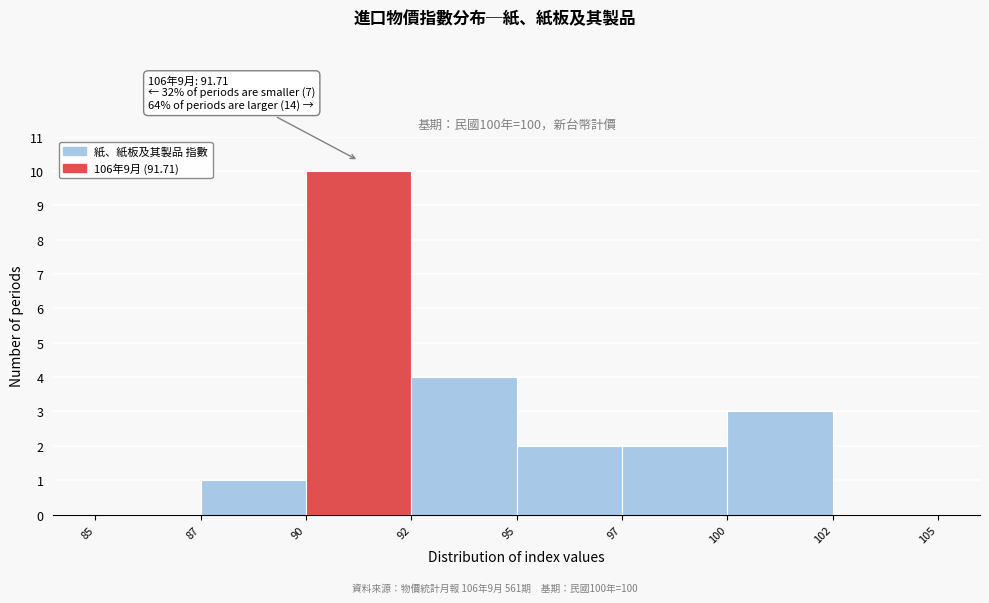

Reading right to left, transcribe all the data shown in this chart.

102=0	100=3	97=2	95=2	92=4	90=10	87=1	85=0